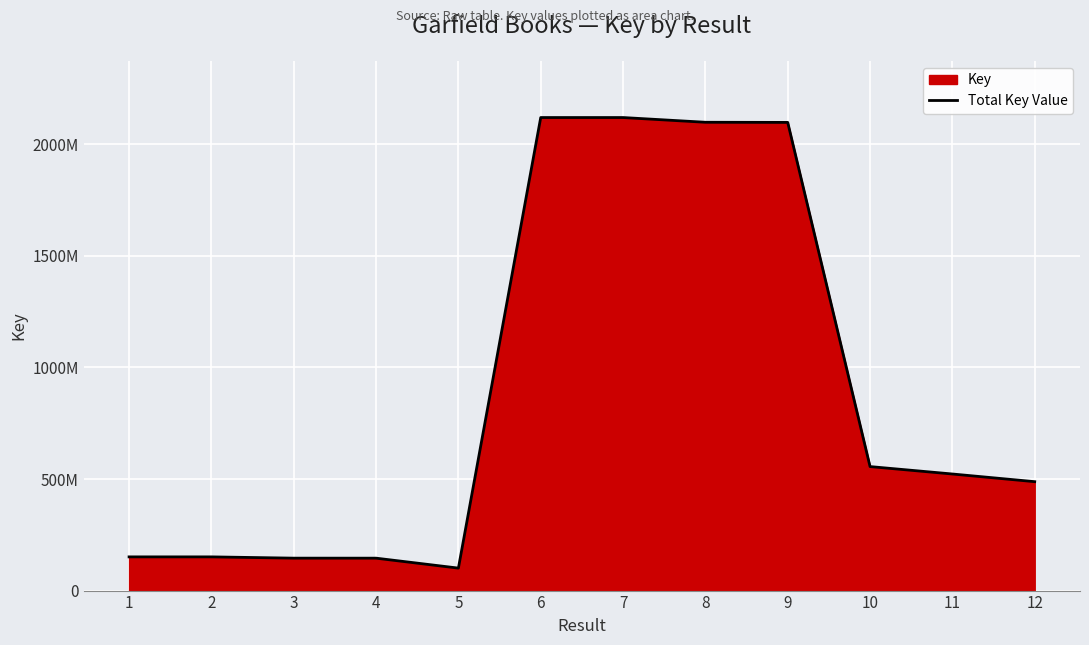

How many lines are shown in the chart?

1